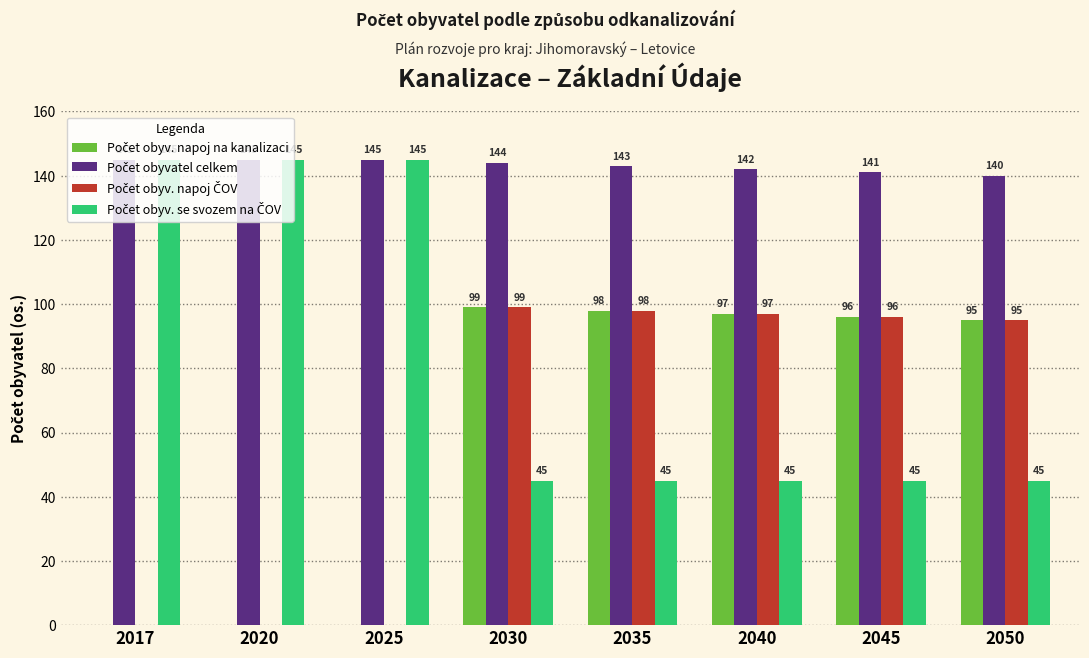

What is the total value across all series at 2020?

290